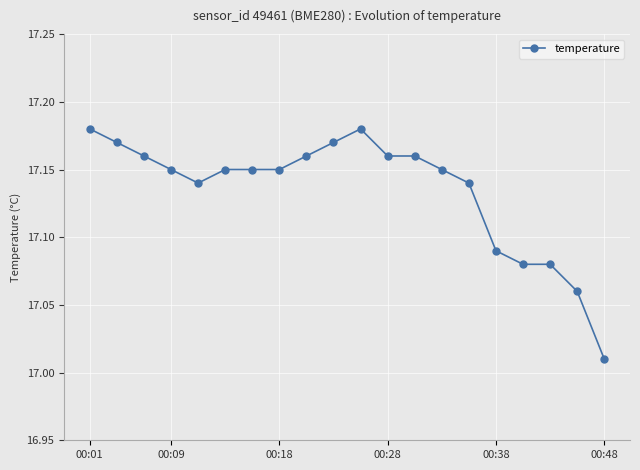

What is the sum of all values?

342.7